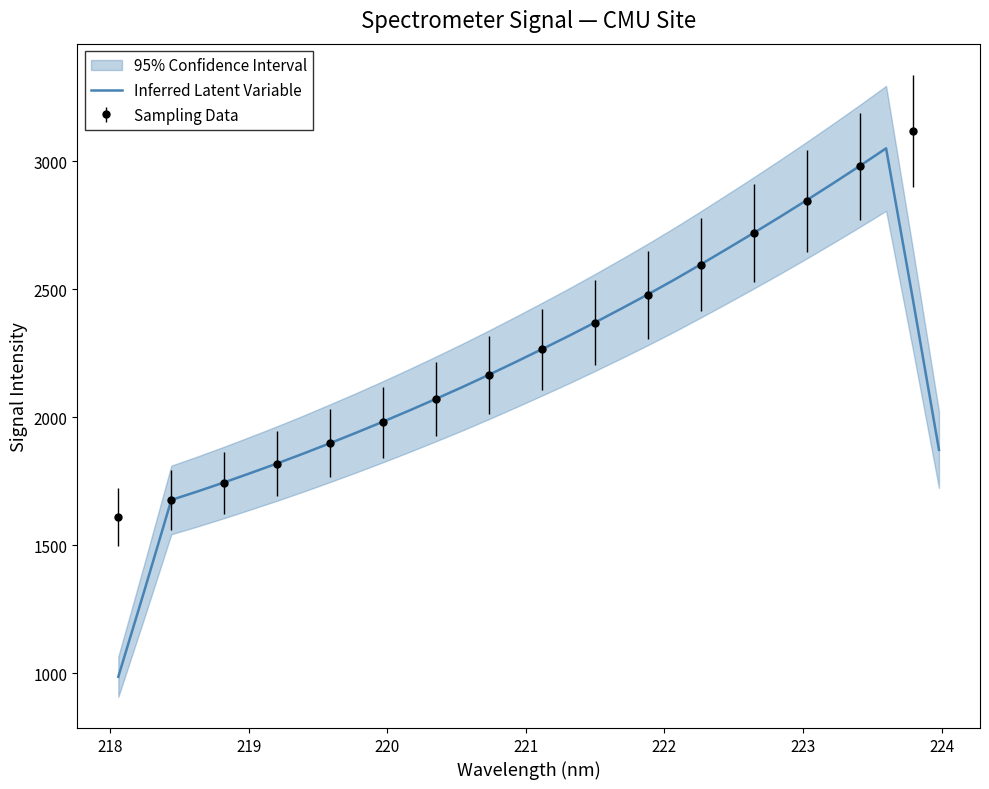

What is the lowest value of the Inferred Latent Variable series?

985.7